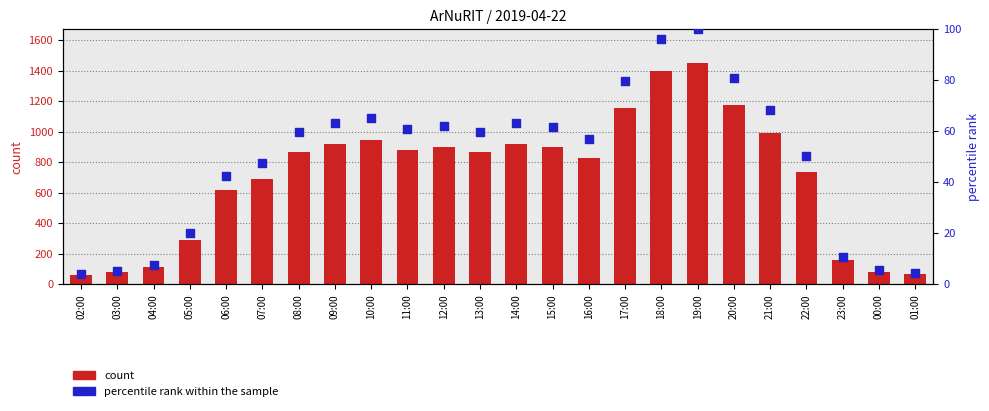

Which series contains the lowest Y value?

percentile rank within the sample